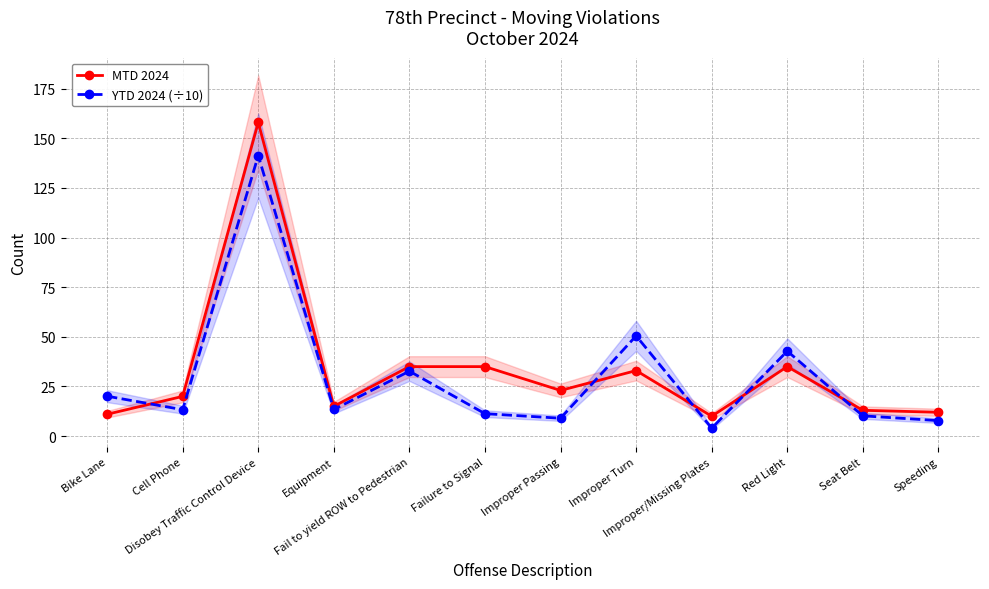

Does the chart have visible grid lines?

Yes